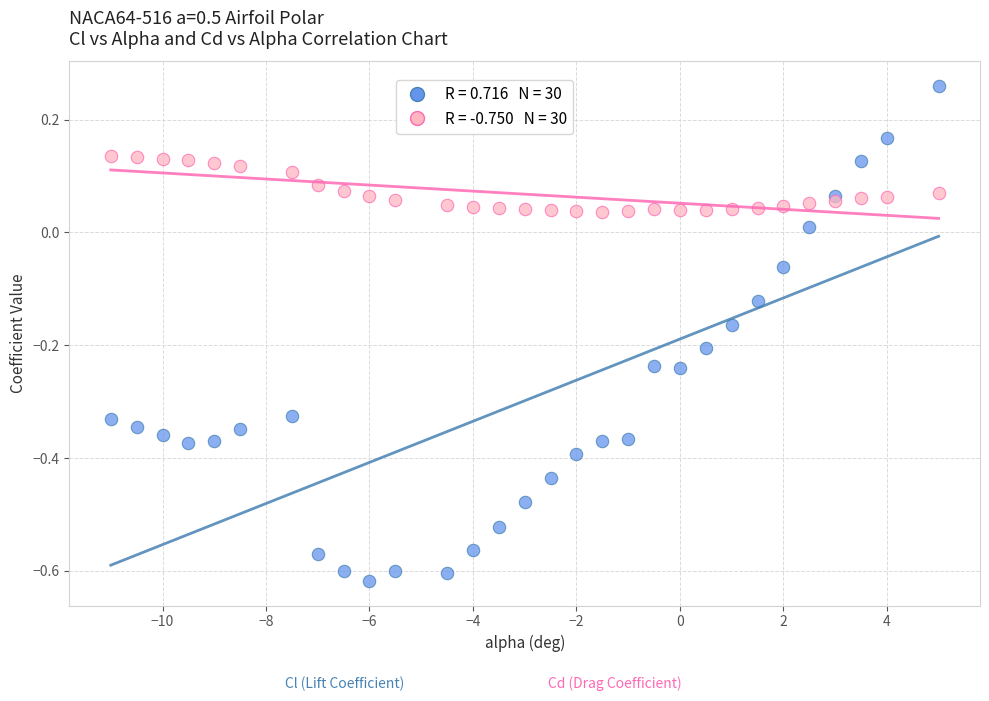

Across all data points, what is the range of X values (max minus min)?

16.0